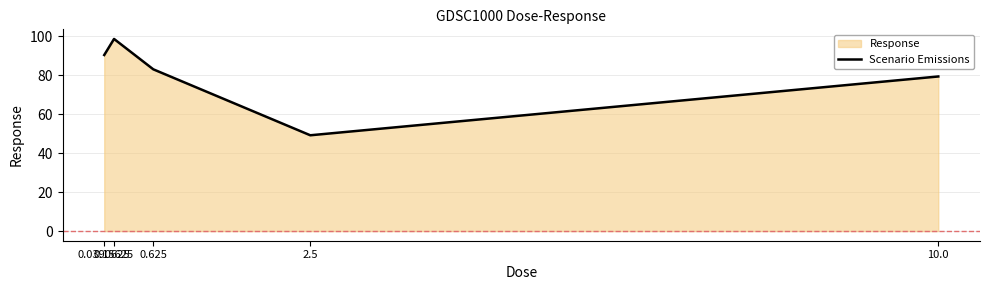

What position from the left is 0.625?

3